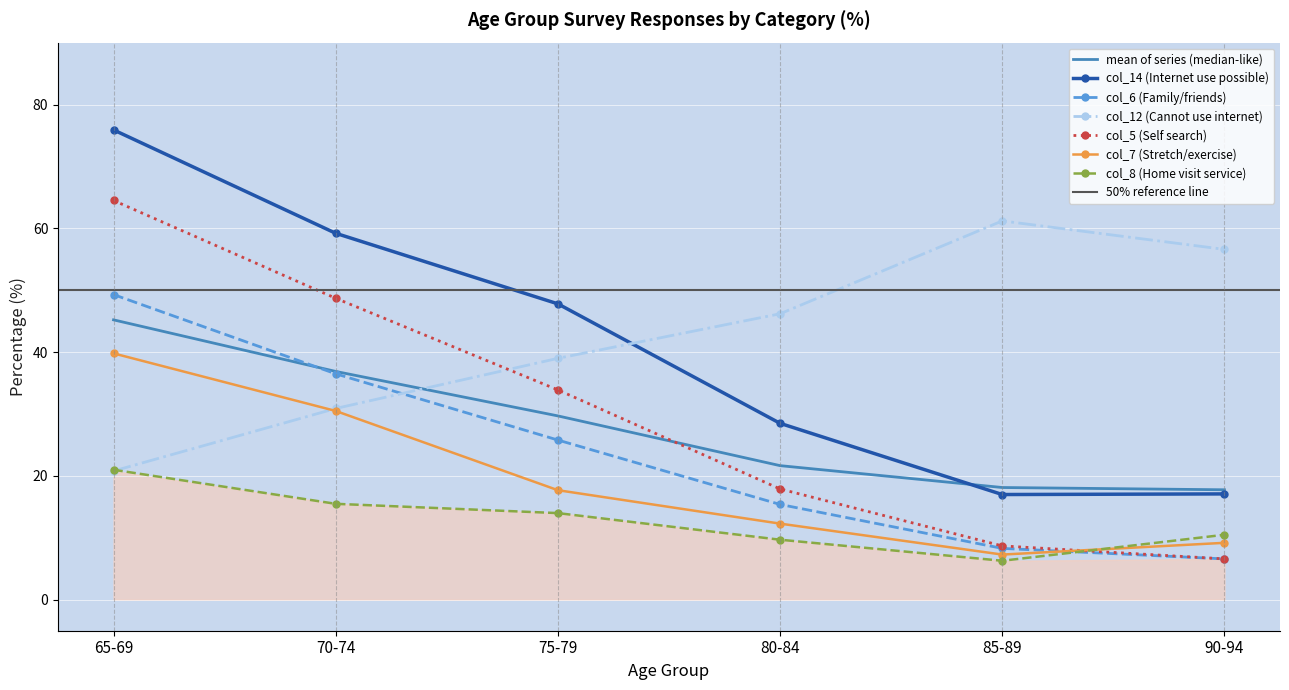

Reading left to right, what are all the values shown in this chart?

col_14 (Internet use possible): 65-69=75.9	70-74=59.2	75-79=47.8	80-84=28.5	85-89=17.0	90-94=17.1
col_6 (Family/friends): 65-69=49.3	70-74=36.5	75-79=25.8	80-84=15.4	85-89=8.3	90-94=6.6
col_12 (Cannot use internet): 65-69=20.8	70-74=30.9	75-79=39.0	80-84=46.2	85-89=61.2	90-94=56.6
col_5 (Self search): 65-69=64.5	70-74=48.7	75-79=33.9	80-84=17.9	85-89=8.7	90-94=6.6
col_7 (Stretch/exercise): 65-69=39.8	70-74=30.5	75-79=17.7	80-84=12.3	85-89=7.3	90-94=9.2
col_8 (Home visit service): 65-69=21.0	70-74=15.5	75-79=14.0	80-84=9.7	85-89=6.3	90-94=10.5